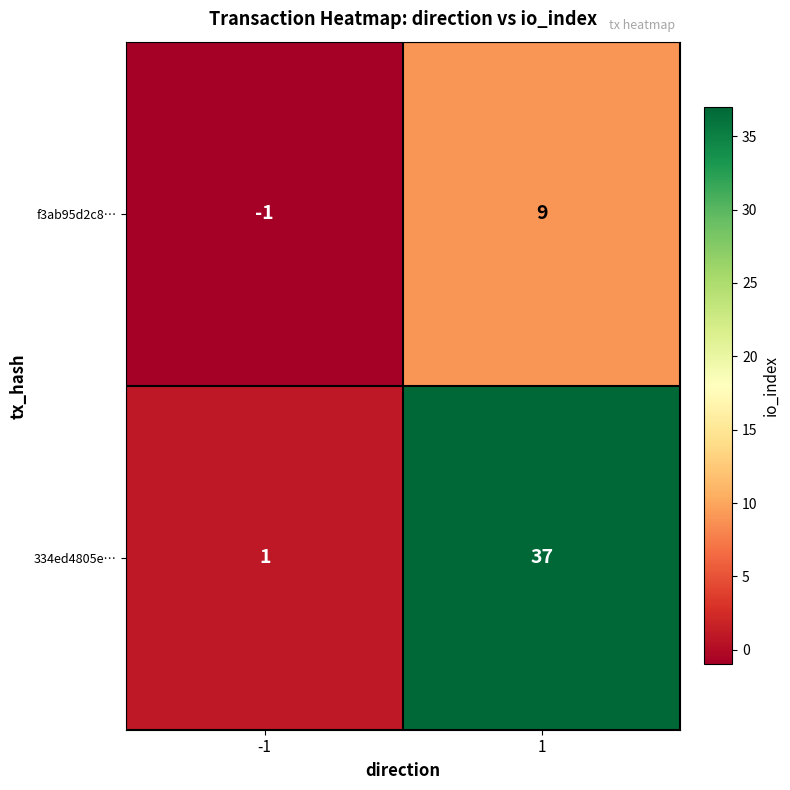

The f3ab95d2c8… series shows 3 at 1. True or false?

False